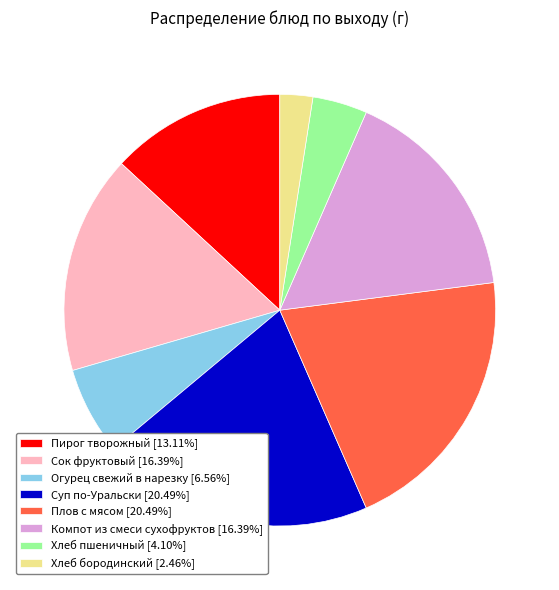

Does Компот из смеси сухофруктов represent more than half of the total?

No